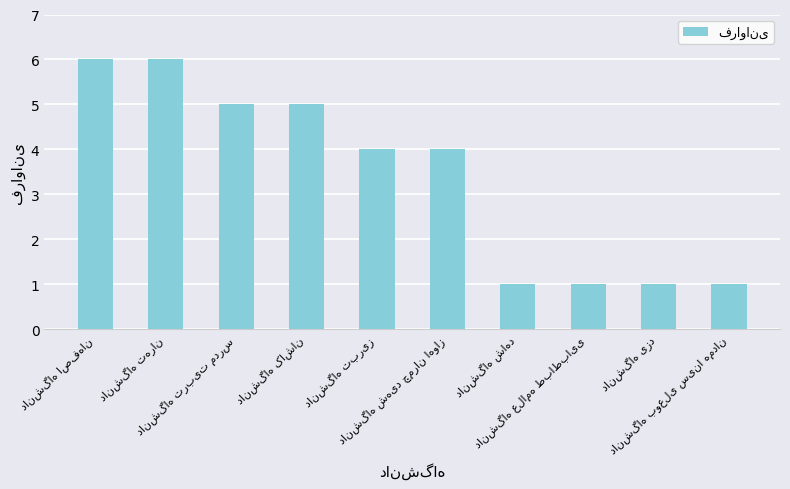

What is the value of the 7th bar from the left?

1